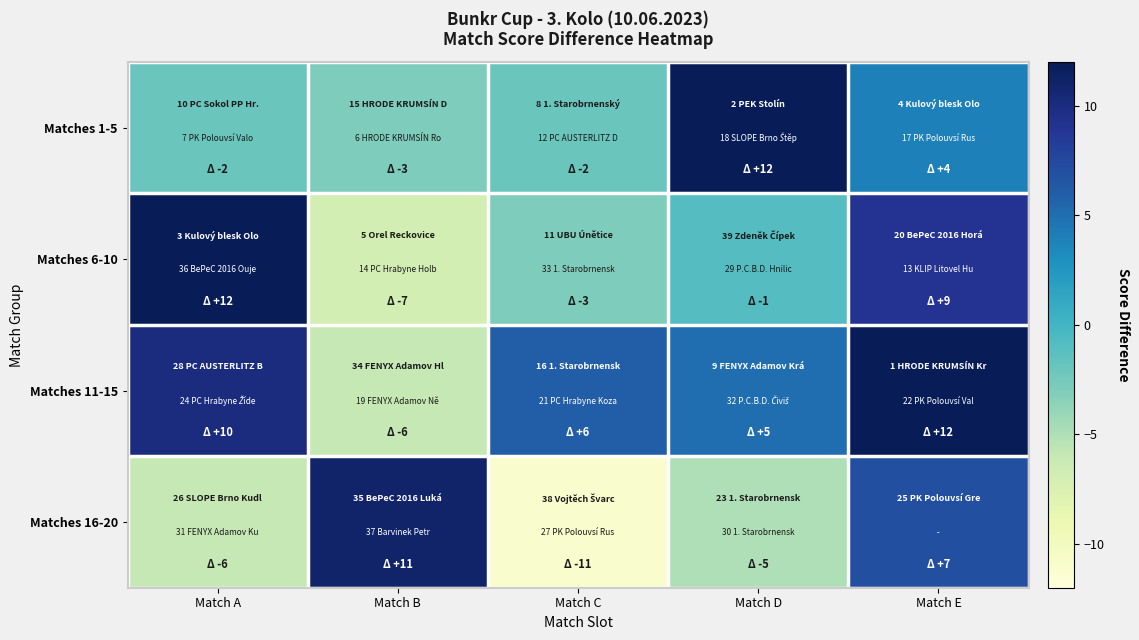

What is the maximum value shown in the chart?

12